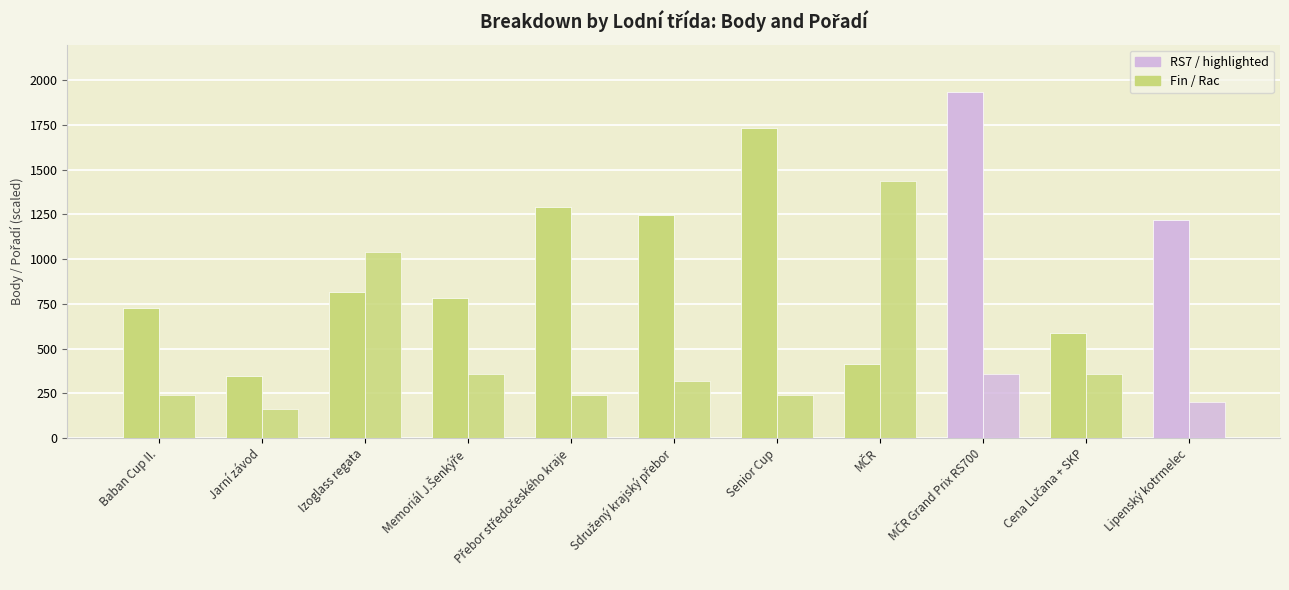

How many groups of bars are there?

11